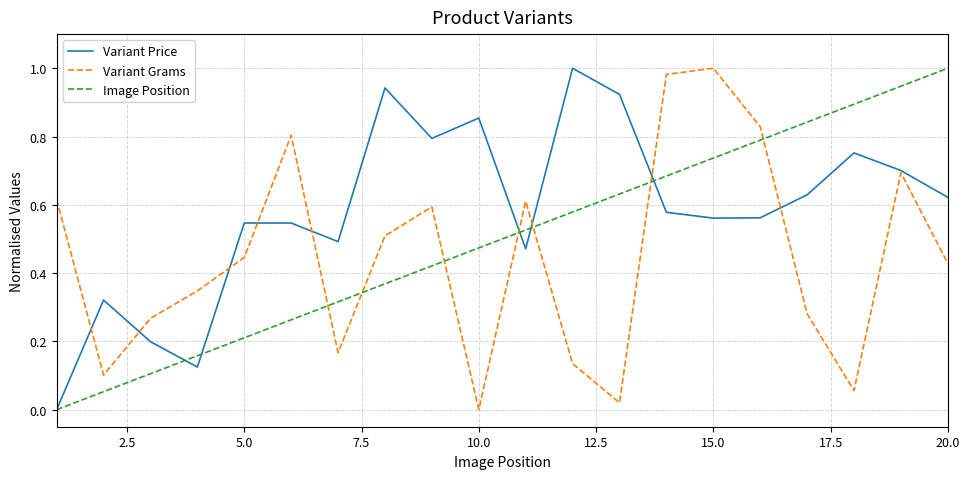

How many values in the Image Position series exceed 0?

19